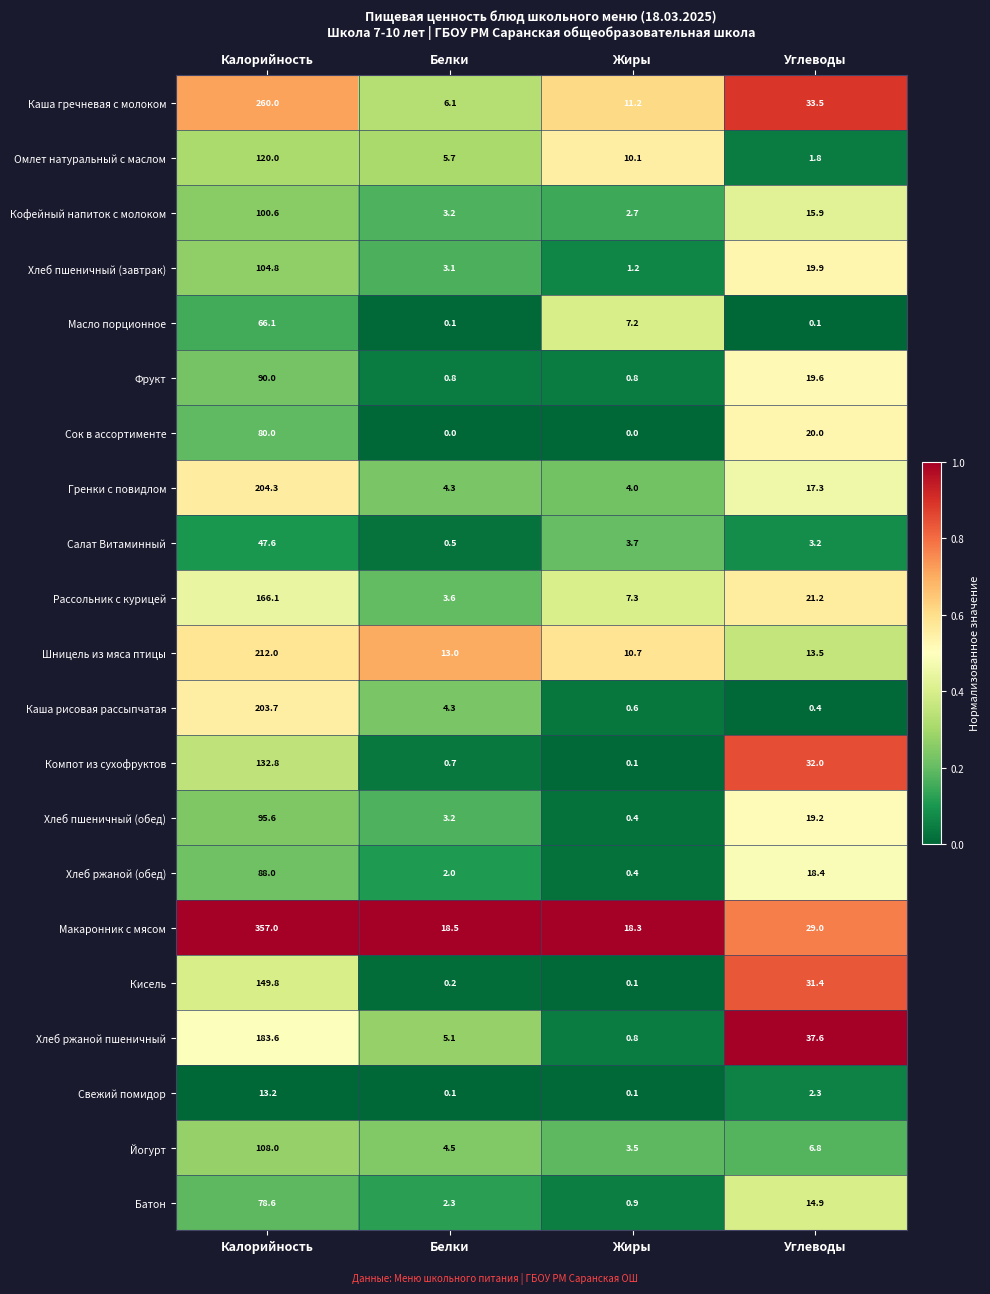

Which series has the widest spread of values?

Макаронник с мясом